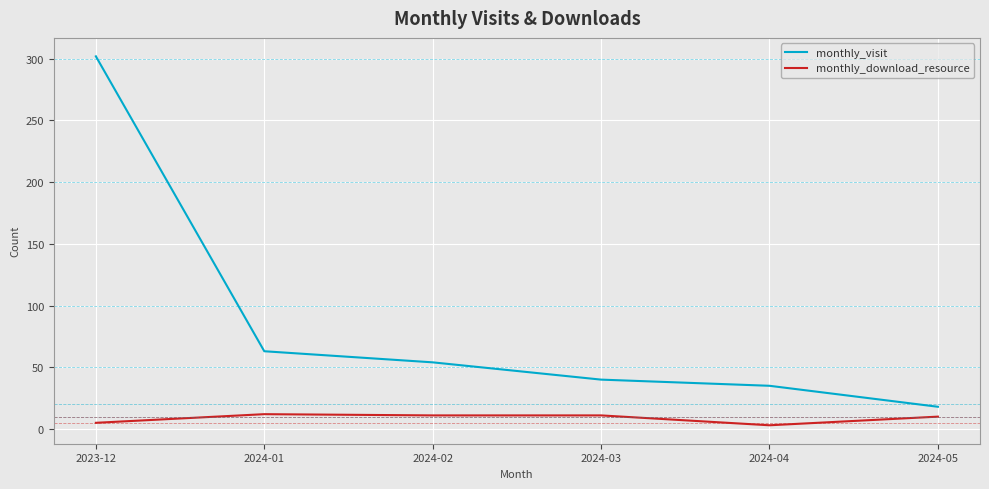

True or false: monthly_download_resource and monthly_visit intersect in this chart.

False